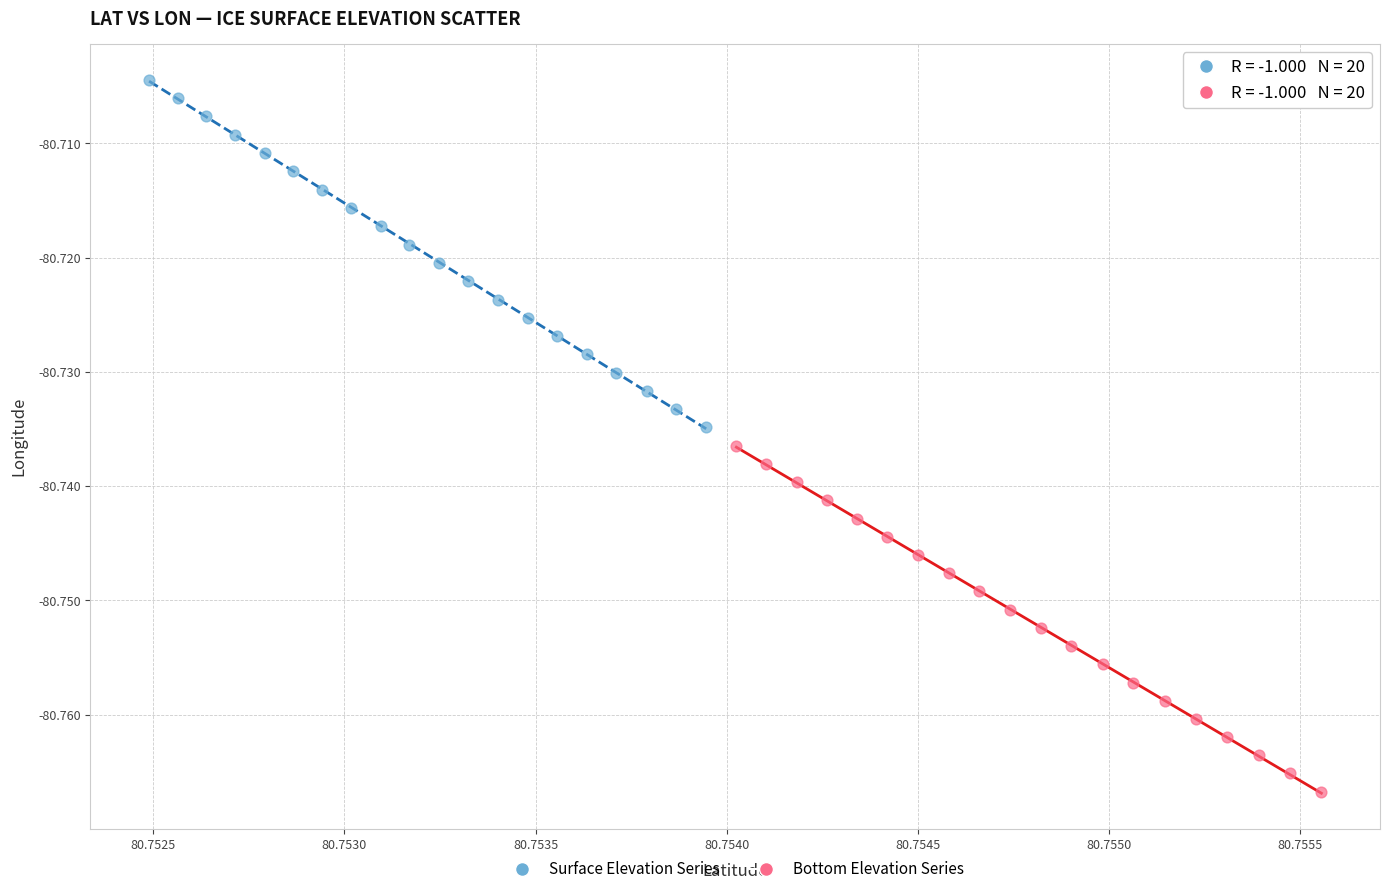

Which series contains the lowest Y value?

Bottom Elevation Series